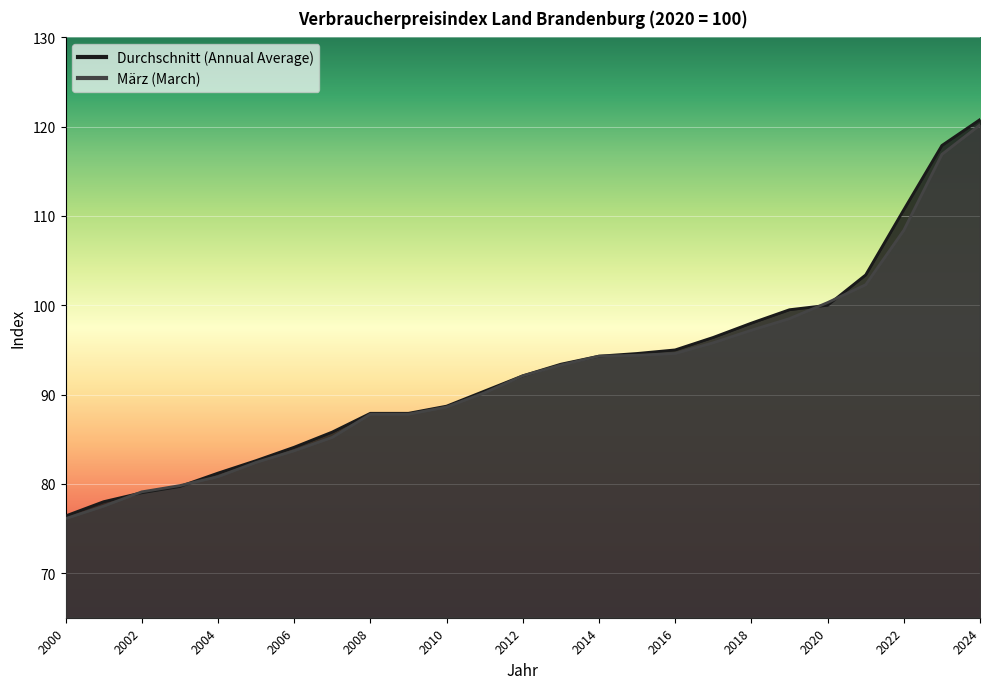

List the series in order of their peak value, highest first.

Durchschnitt (Annual Average), März (March)